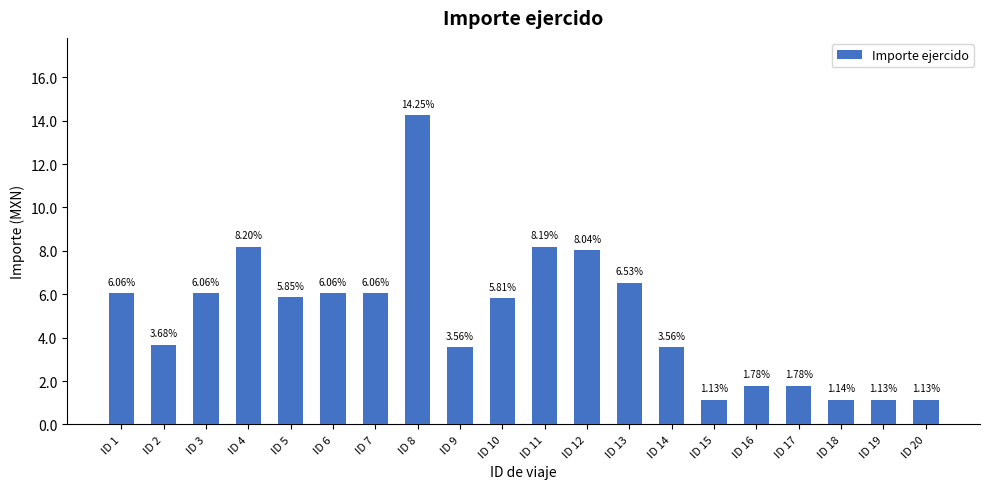

What is the greatest value displayed?

14.3